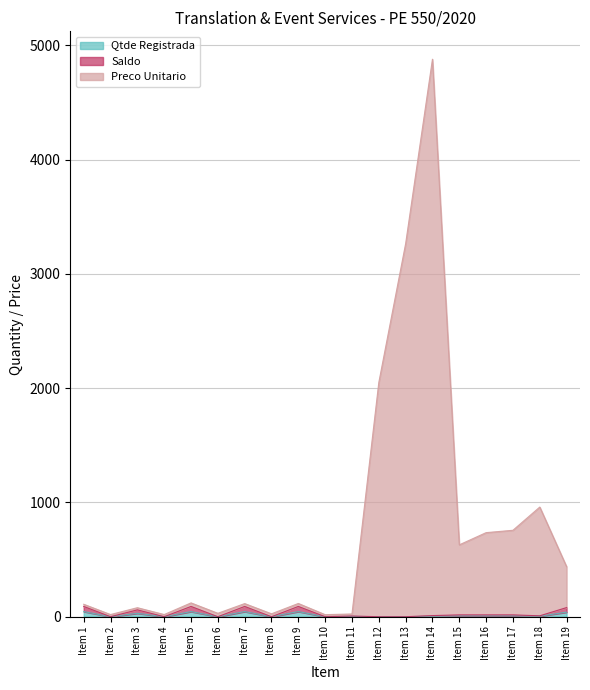

What are all the series names shown in the legend?

Qtde Registrada, Saldo, Preco Unitario